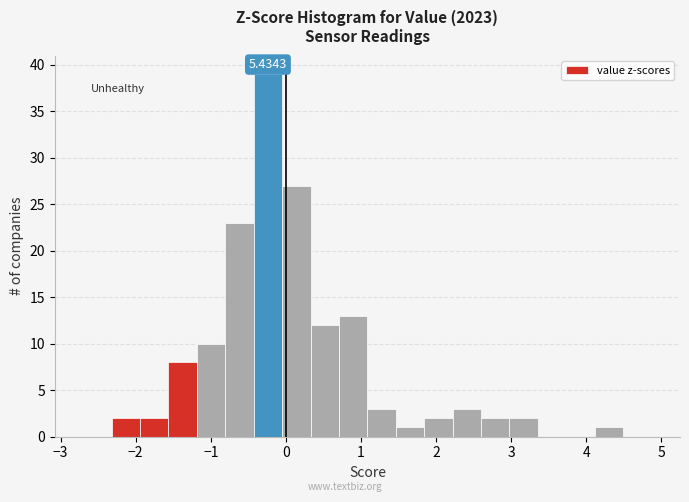

Around what value on the x-axis is the tallest bar? Give the approximate position of its centre, as read against the axis.

-0.2